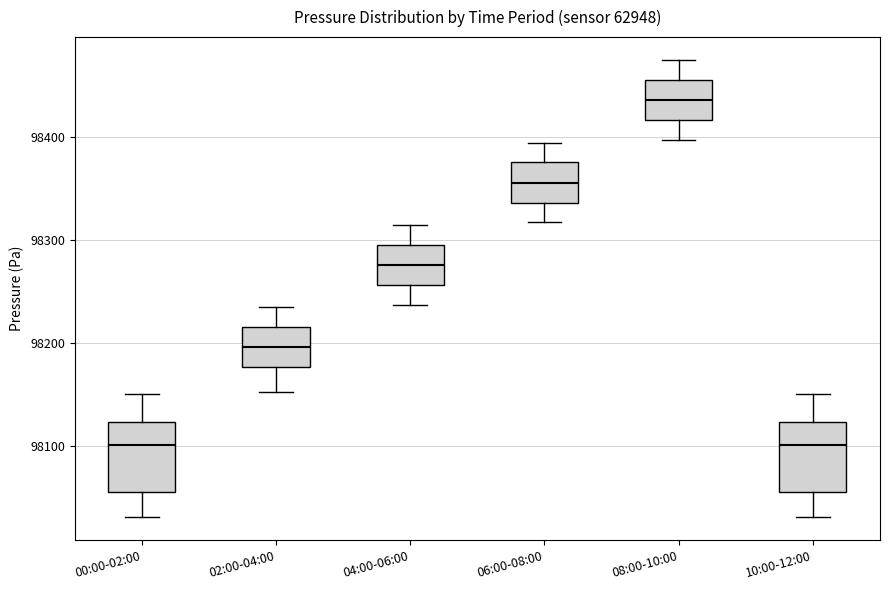

Reading left to right, transcribe this box plot: for each box, give where its median line is, the range the box spans, and where its two whiskers end, as read against the y-axis. The values are not printed on the chart, so give them approximately, as read against the axis.

00:00-02:00: median 98100, box 98060 to 98120, whiskers 98030 to 98150
02:00-04:00: median 98200, box 98180 to 98210, whiskers 98150 to 98230
04:00-06:00: median 98280, box 98260 to 98290, whiskers 98240 to 98310
06:00-08:00: median 98360, box 98340 to 98380, whiskers 98320 to 98390
08:00-10:00: median 98440, box 98420 to 98450, whiskers 98400 to 98470
10:00-12:00: median 98100, box 98060 to 98120, whiskers 98030 to 98150